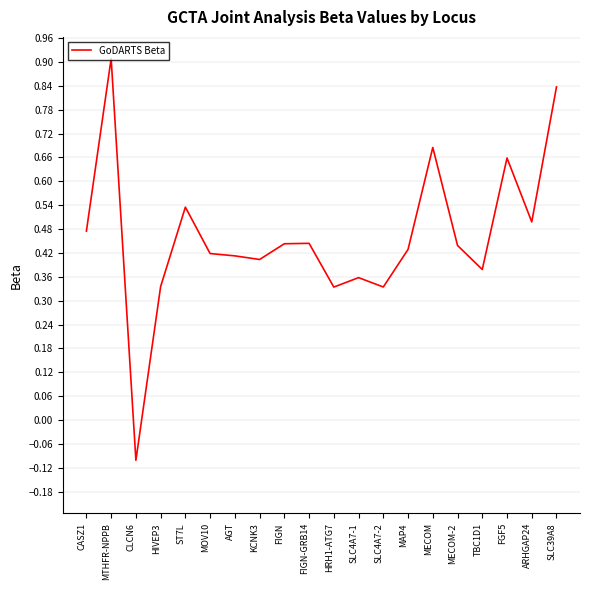

Which label corresponds to the smallest value in the chart?

CLCN6